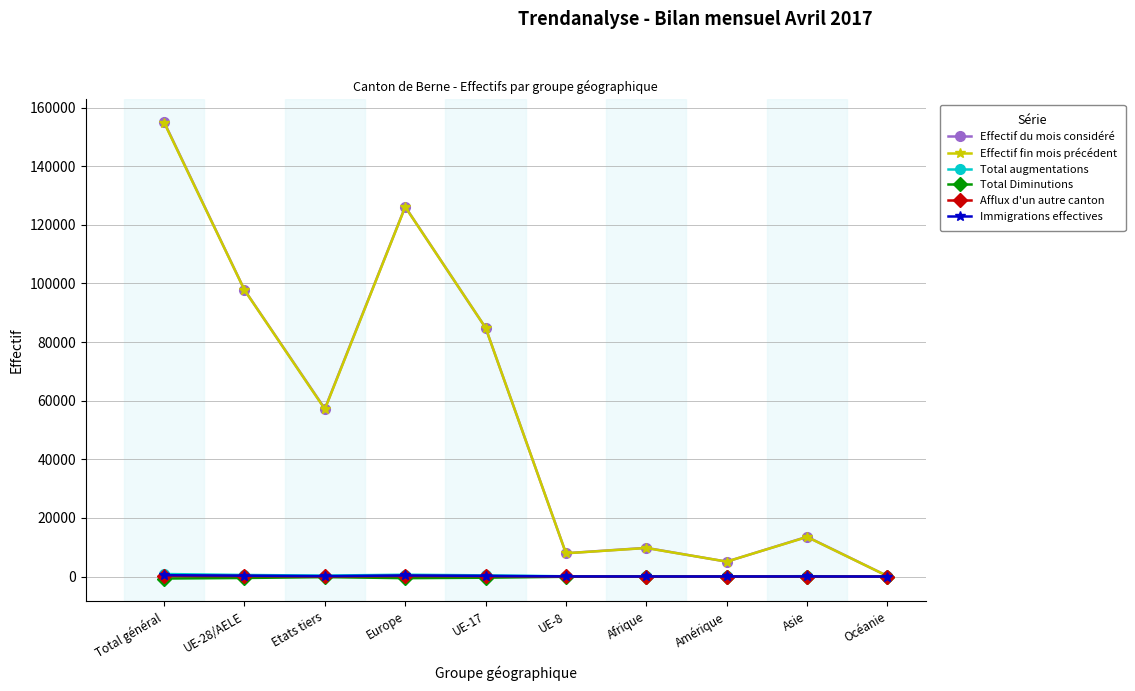

List the labels in order of Effectif fin mois précédent value, smallest first.

Océanie, Amérique, UE-8, Afrique, Asie, Etats tiers, UE-17, UE-28/AELE, Europe, Total général